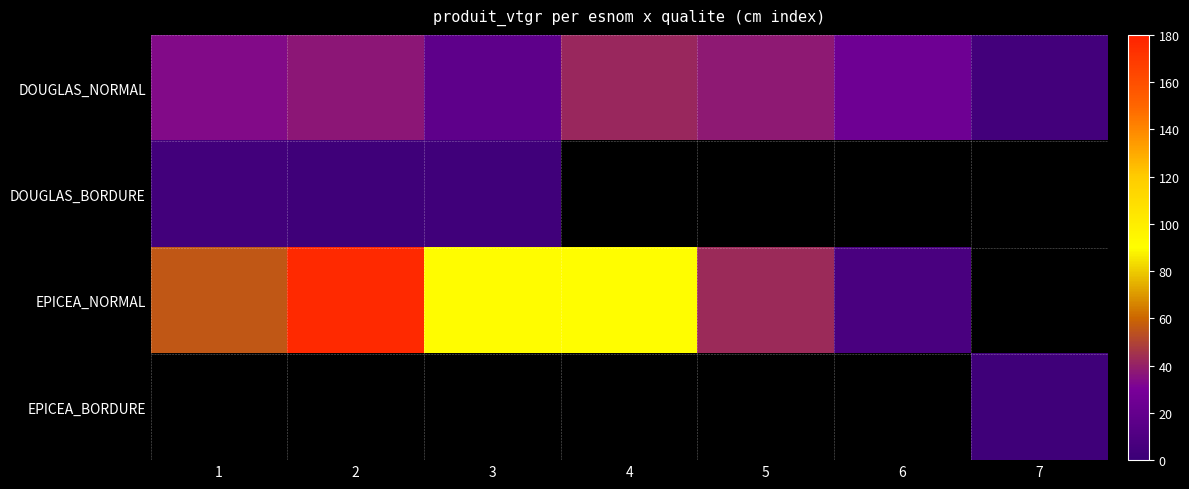

What is the highest value of the DOUGLAS_BORDURE series?

3.9